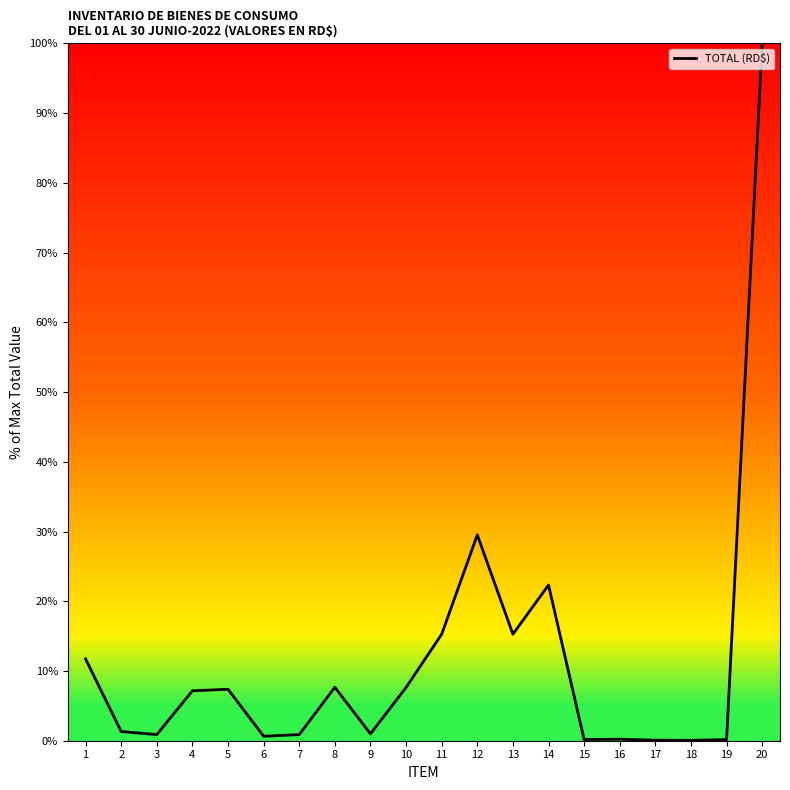

Which category has the highest value across all series?

20